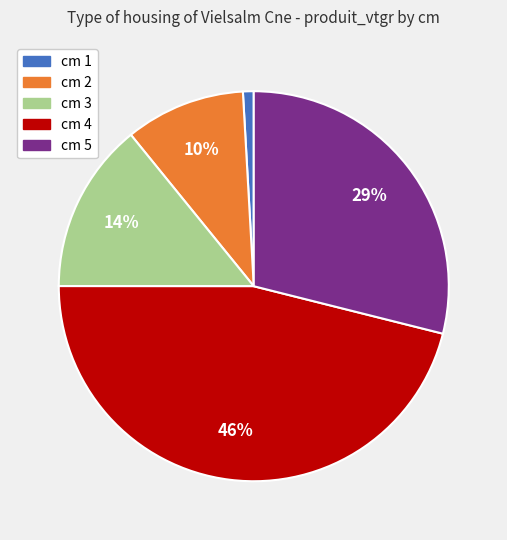

The cm 1 slice represents 1% of the pie. True or false?

True